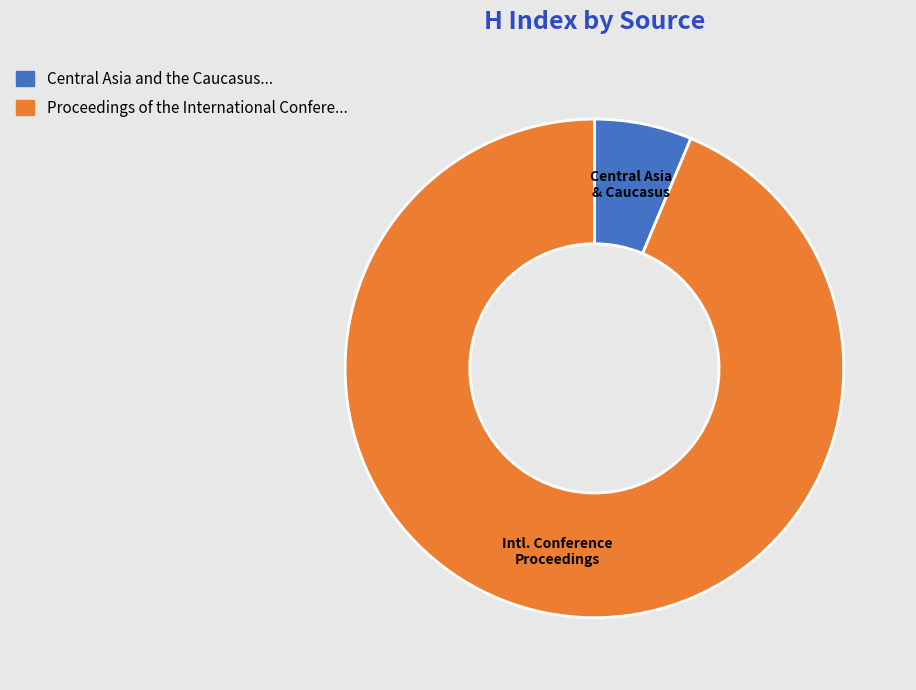

Does any single category account for the majority?

Yes